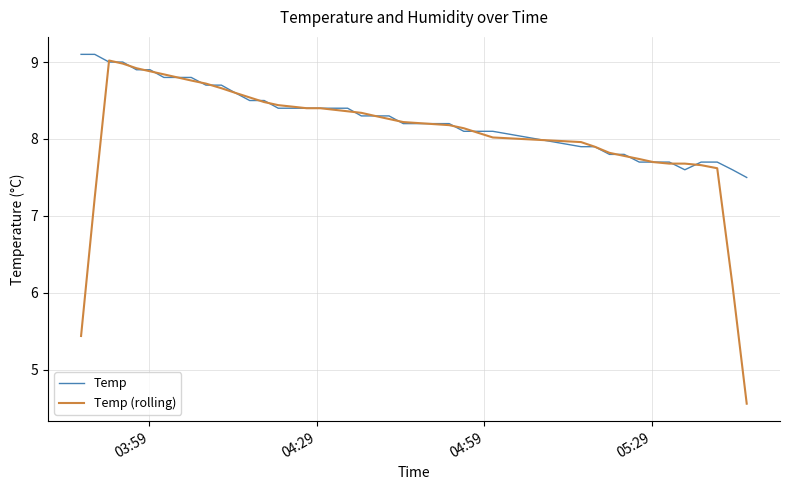

List the series in order of their overall mean, highest first.

Temp, Temp (rolling)